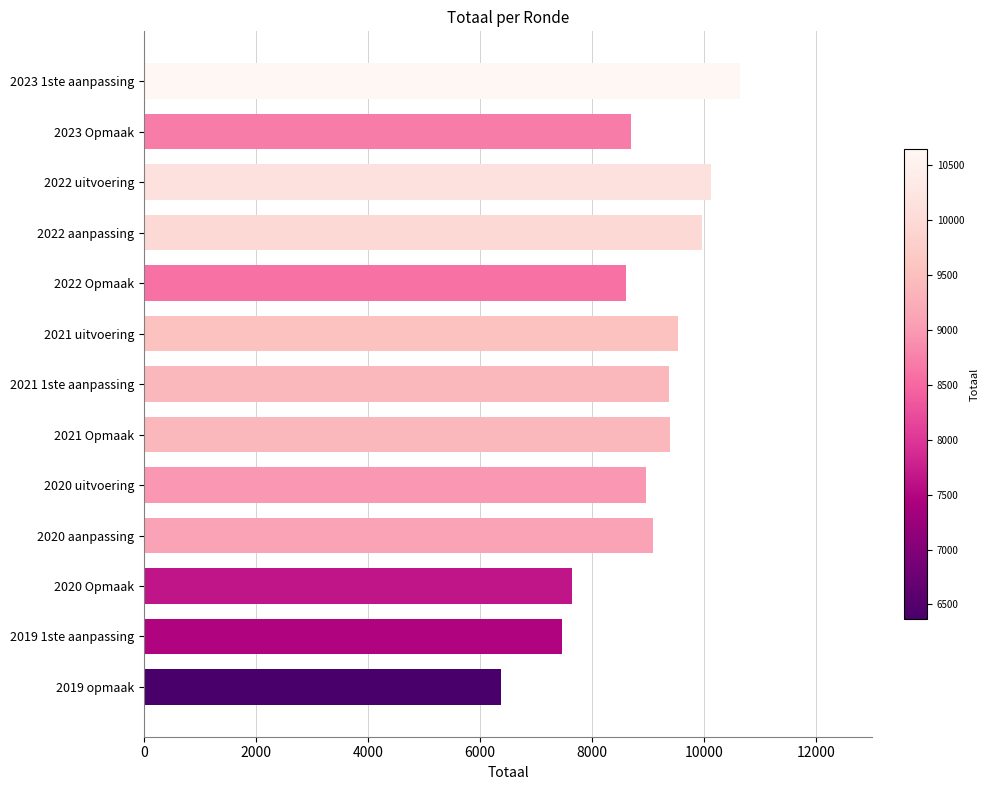

Between 2023 Opmaak and 2020 Opmaak, which is larger?

2023 Opmaak